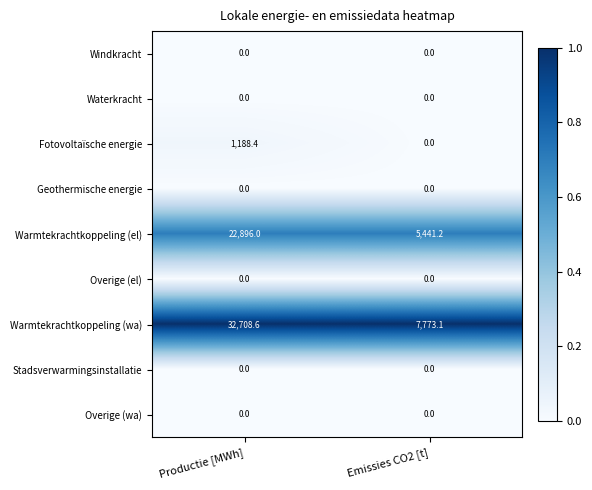

How many series are shown in this chart?

9